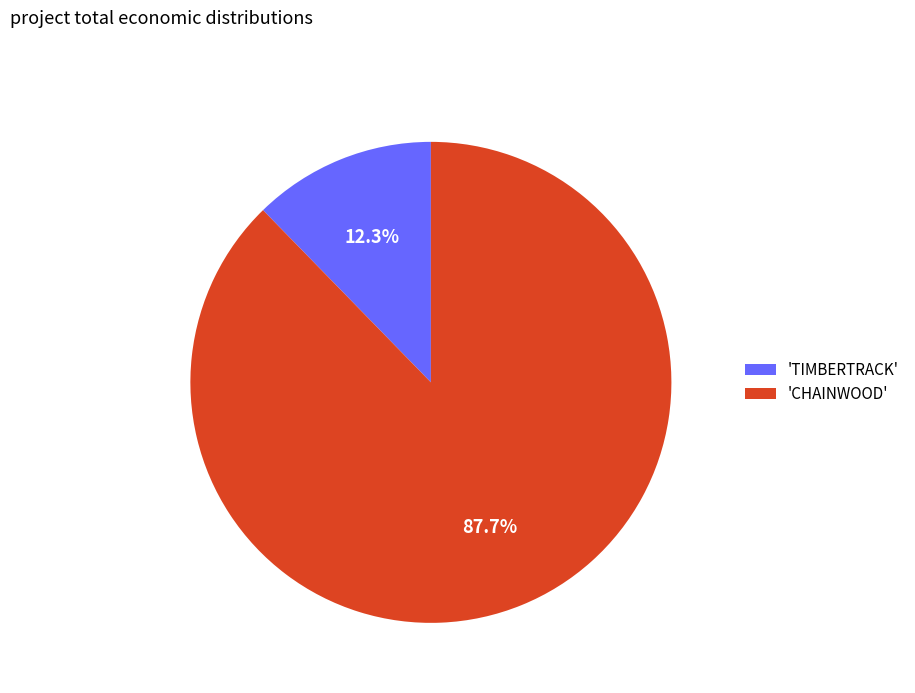

Rank the categories by value from highest to lowest.

'CHAINWOOD', 'TIMBERTRACK'